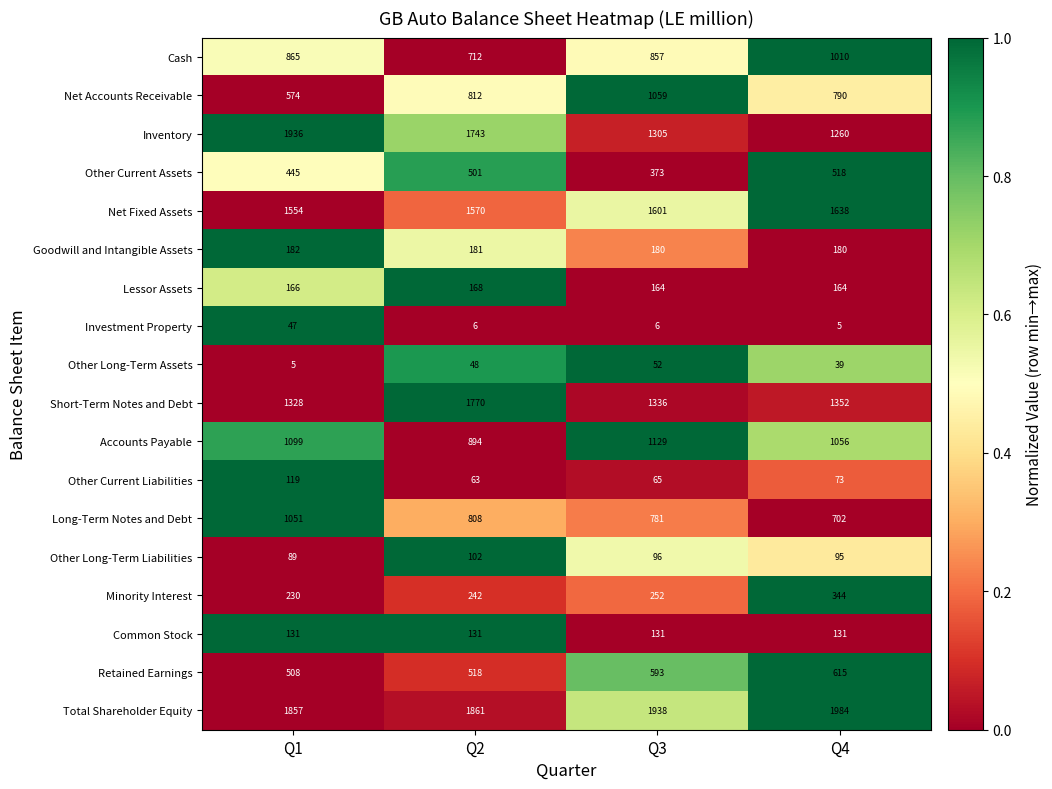

Is the value of Other Long-Term Liabilities at Q4 greater than the value of Accounts Payable at Q1?

No